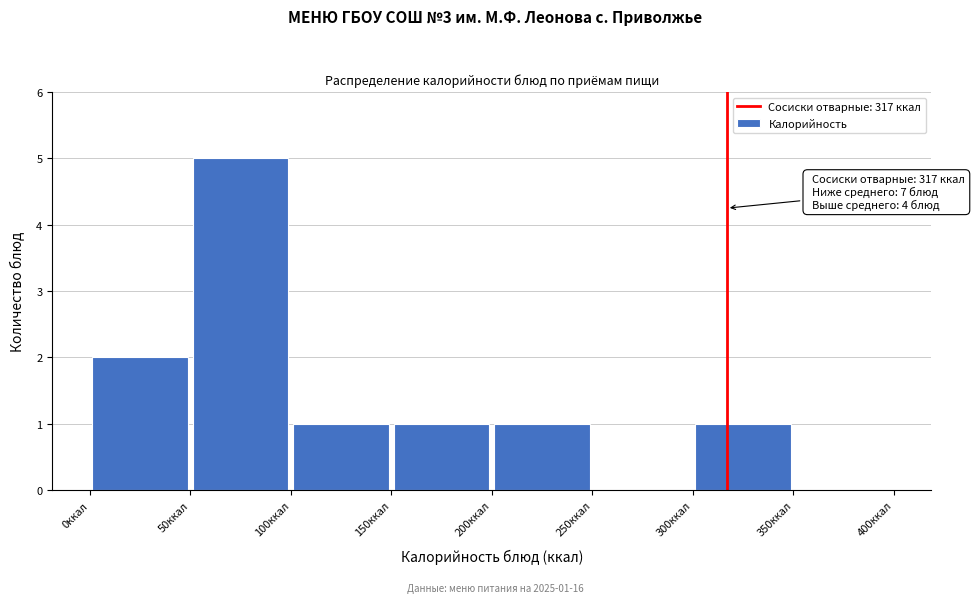

Over which range of the x-axis is the bar tallest?

50 to 100